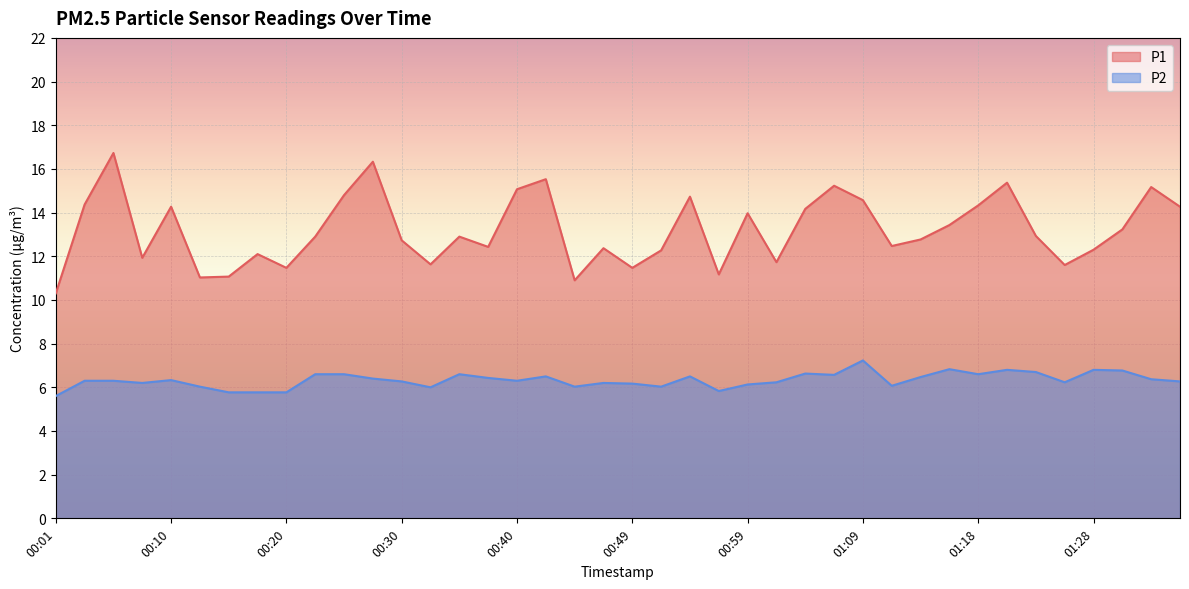

Is the value of P1 at 00:49 greater than the value of P2 at 01:01?

Yes